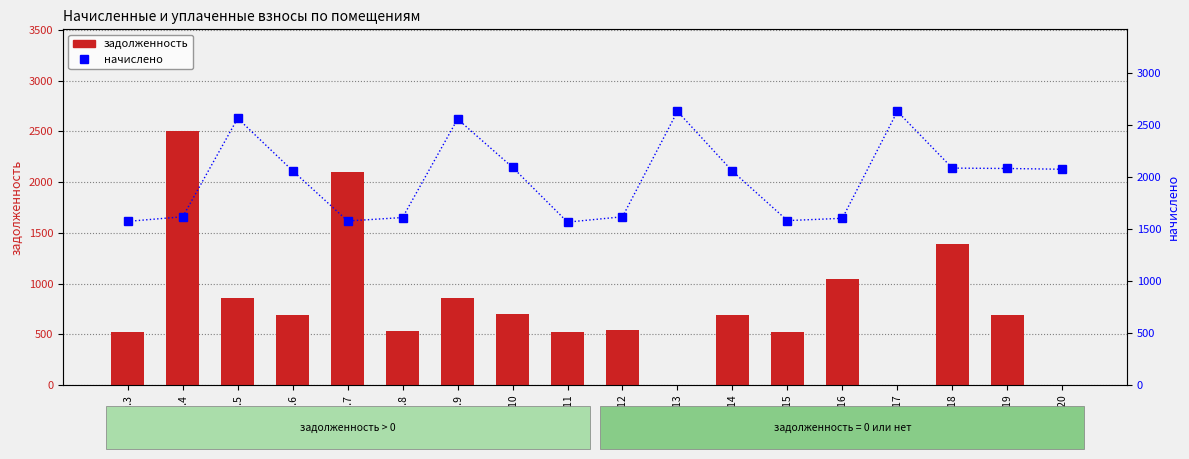

How many values in the начислено series are below 2061?

9